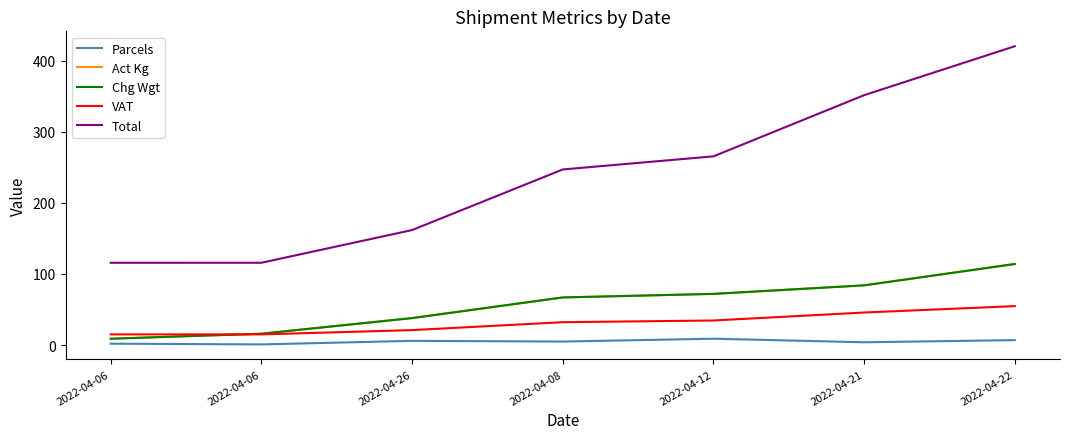

Does the chart display data point markers on the line(s)?

No